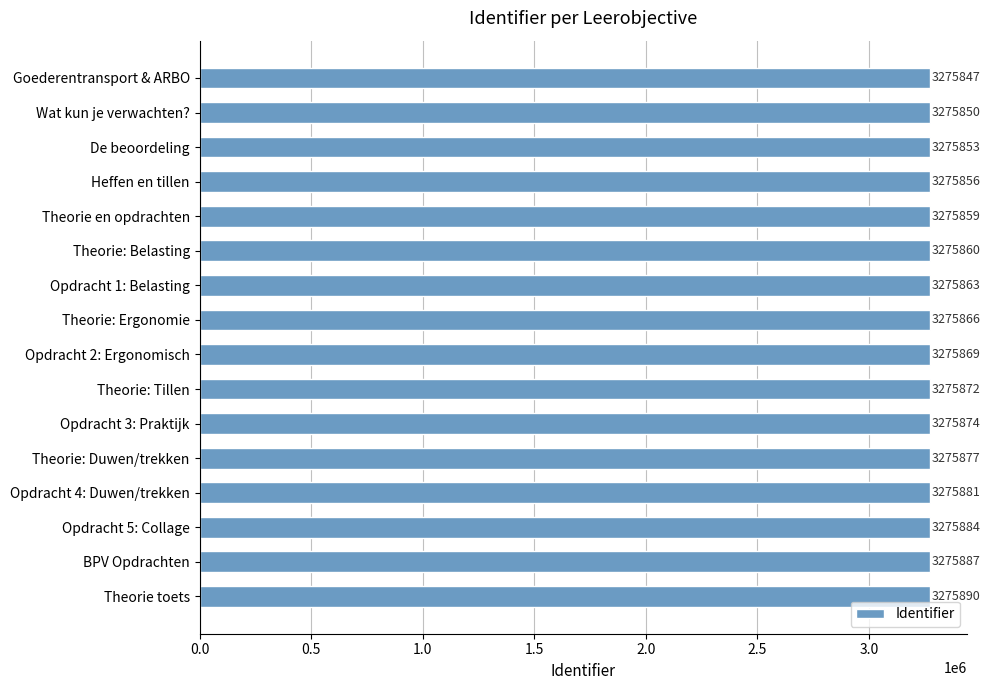

Approximately how many times larger is the value at Theorie toets compared to De beoordeling?

1.0